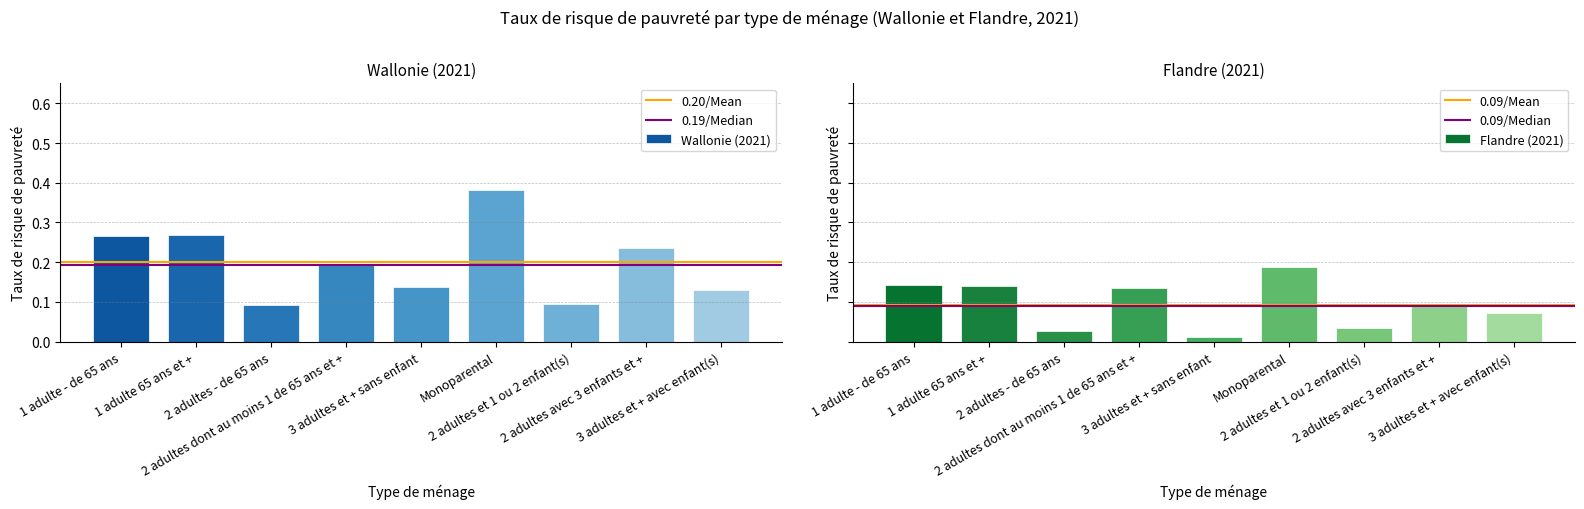

At which label is Wallonie (2021) closest to 0?

2 adultes - de 65 ans